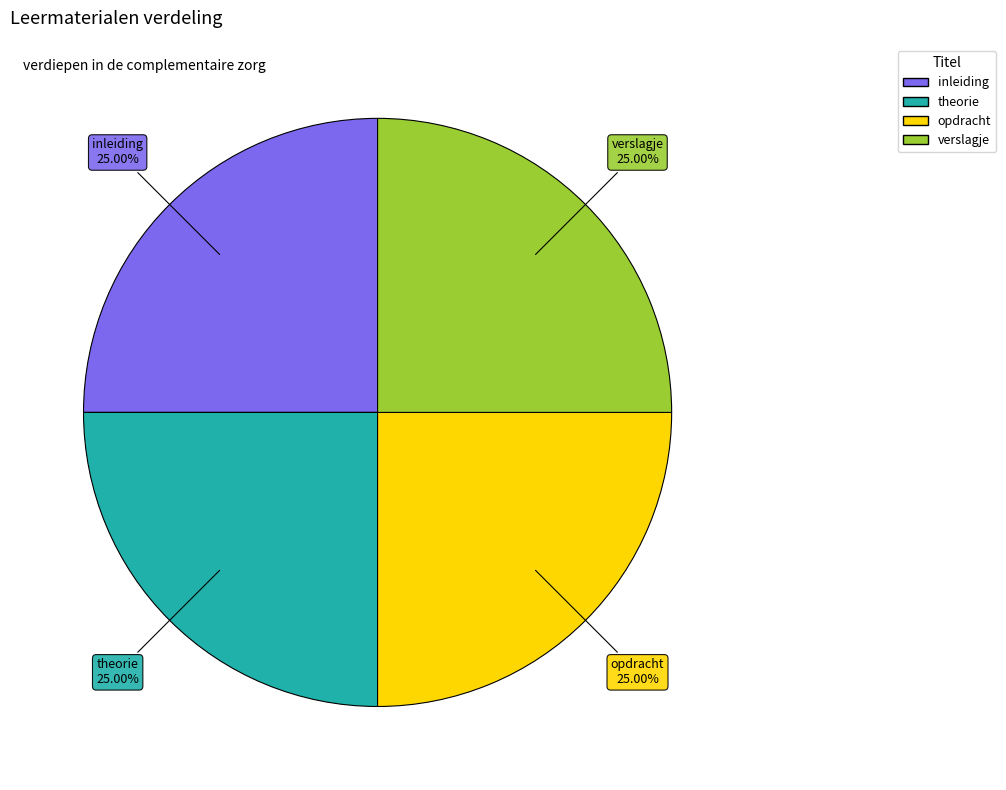

Does theorie account for over 50% of the chart?

No